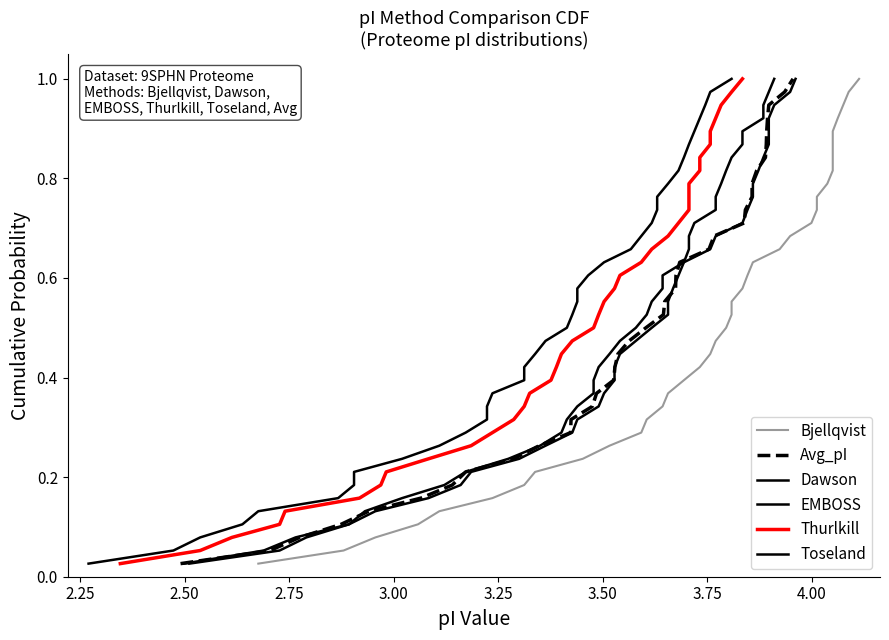

True or false: Dawson and EMBOSS intersect in this chart.

False